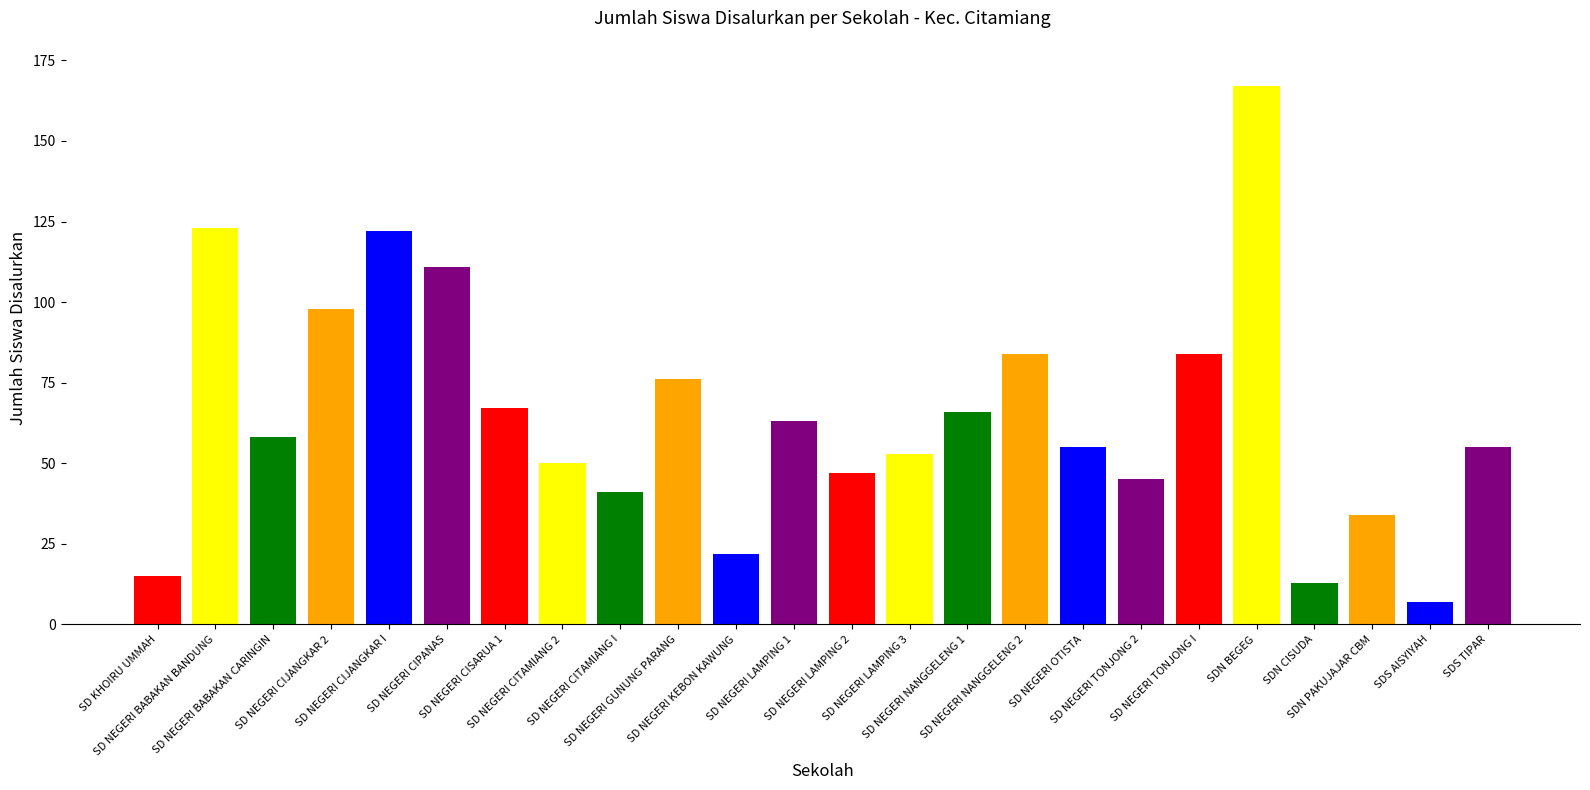

Read the value at SD NEGERI BABAKAN BANDUNG.

123